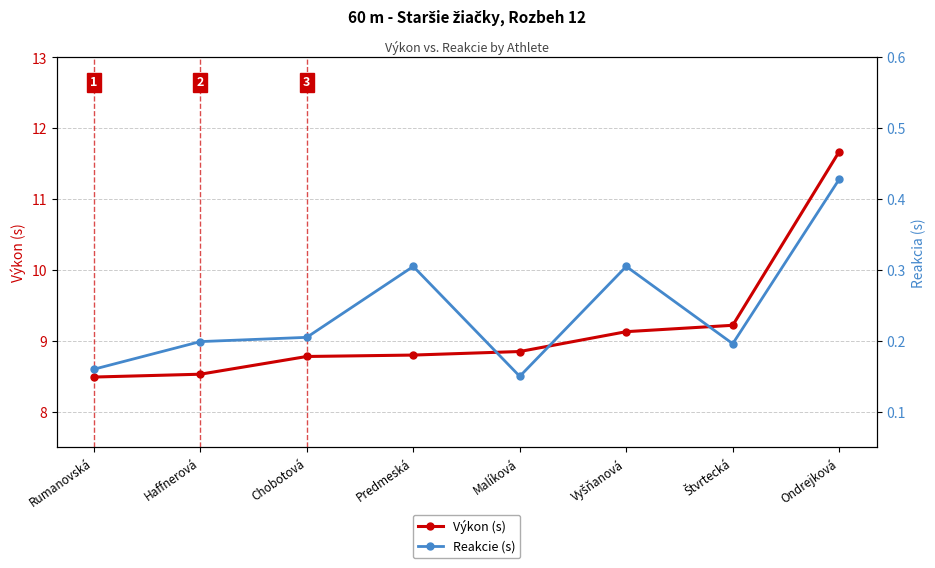

Between Haffnerová and Ondrejková, which series saw the biggest shift?

Výkon (s)